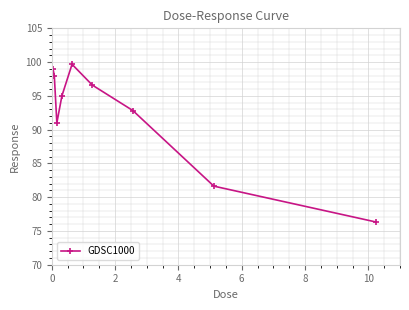

How many interior local valleys (lower than both neighbors) does the data have?

1